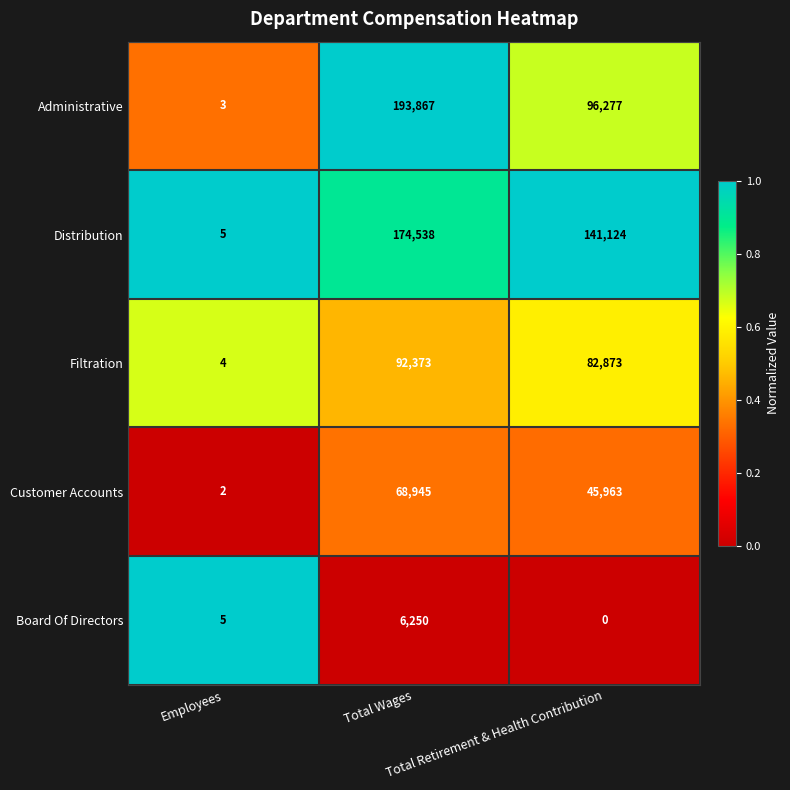

Which series has the widest spread of values?

Administrative